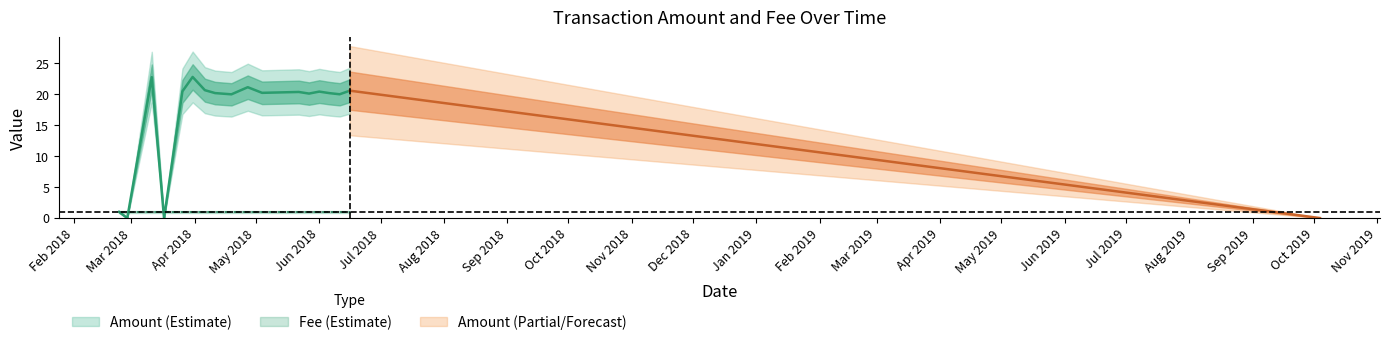

At which category does the chart reach its minimum across all series?

2018-02-27